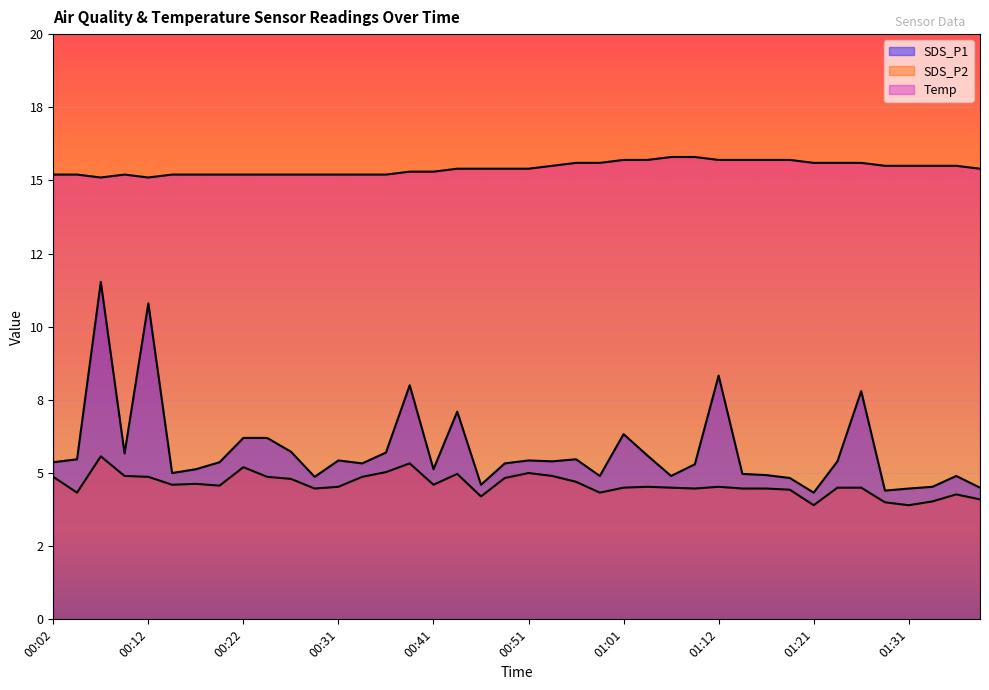

Does the chart display data point markers on the line(s)?

No